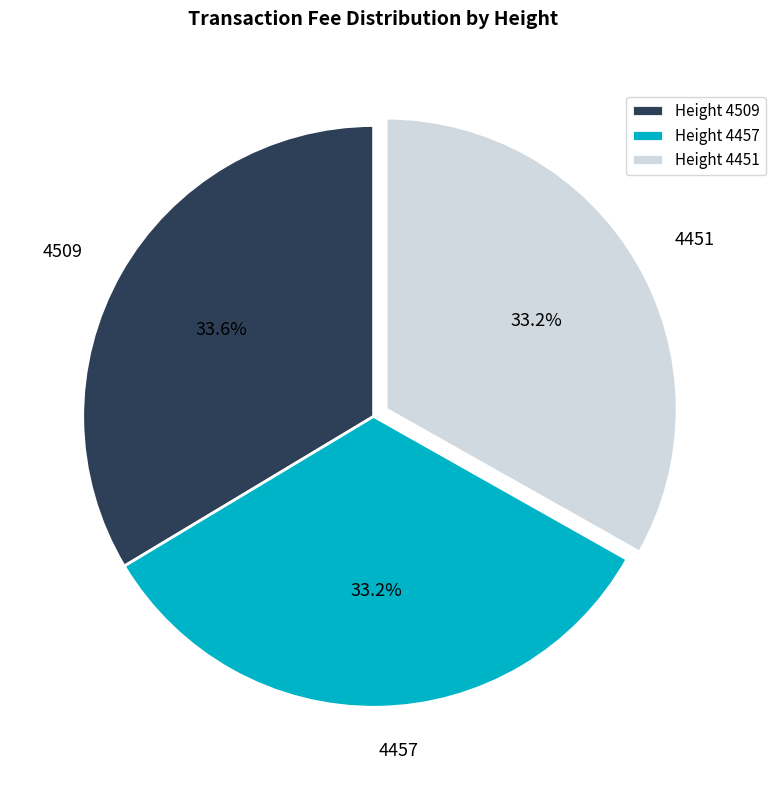

Is there a majority slice in this chart?

No